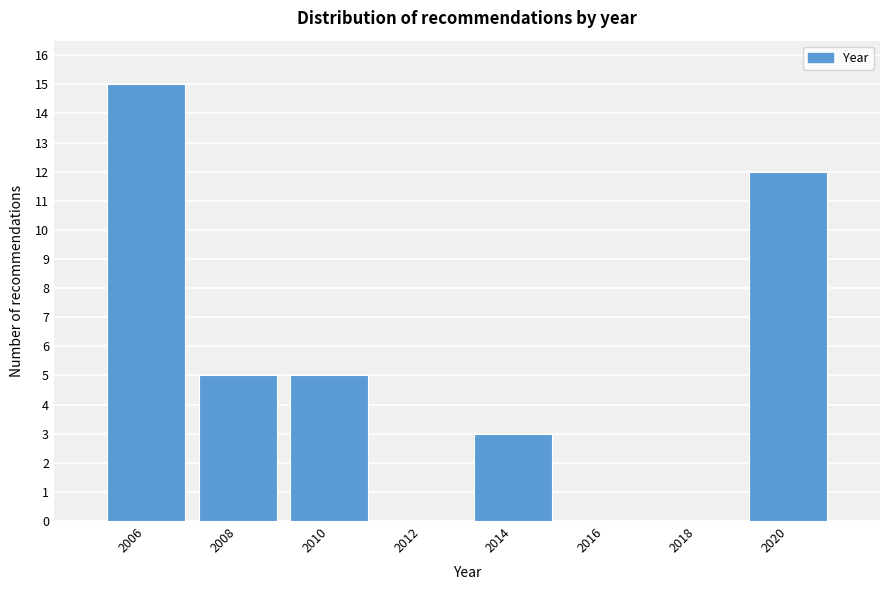

Which range on the x-axis has the tallest bar?

2005 to 2007